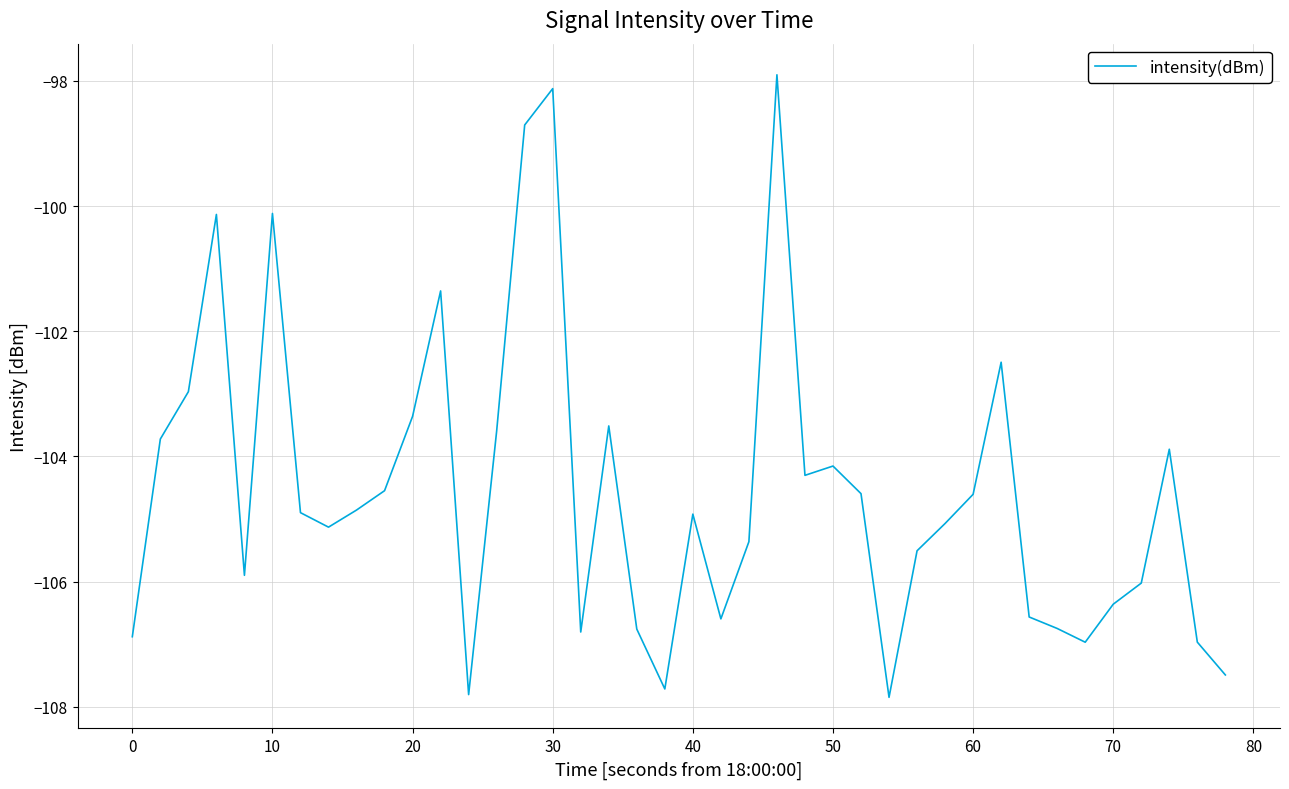

What is the difference between the maximum and minimum values?

9.9